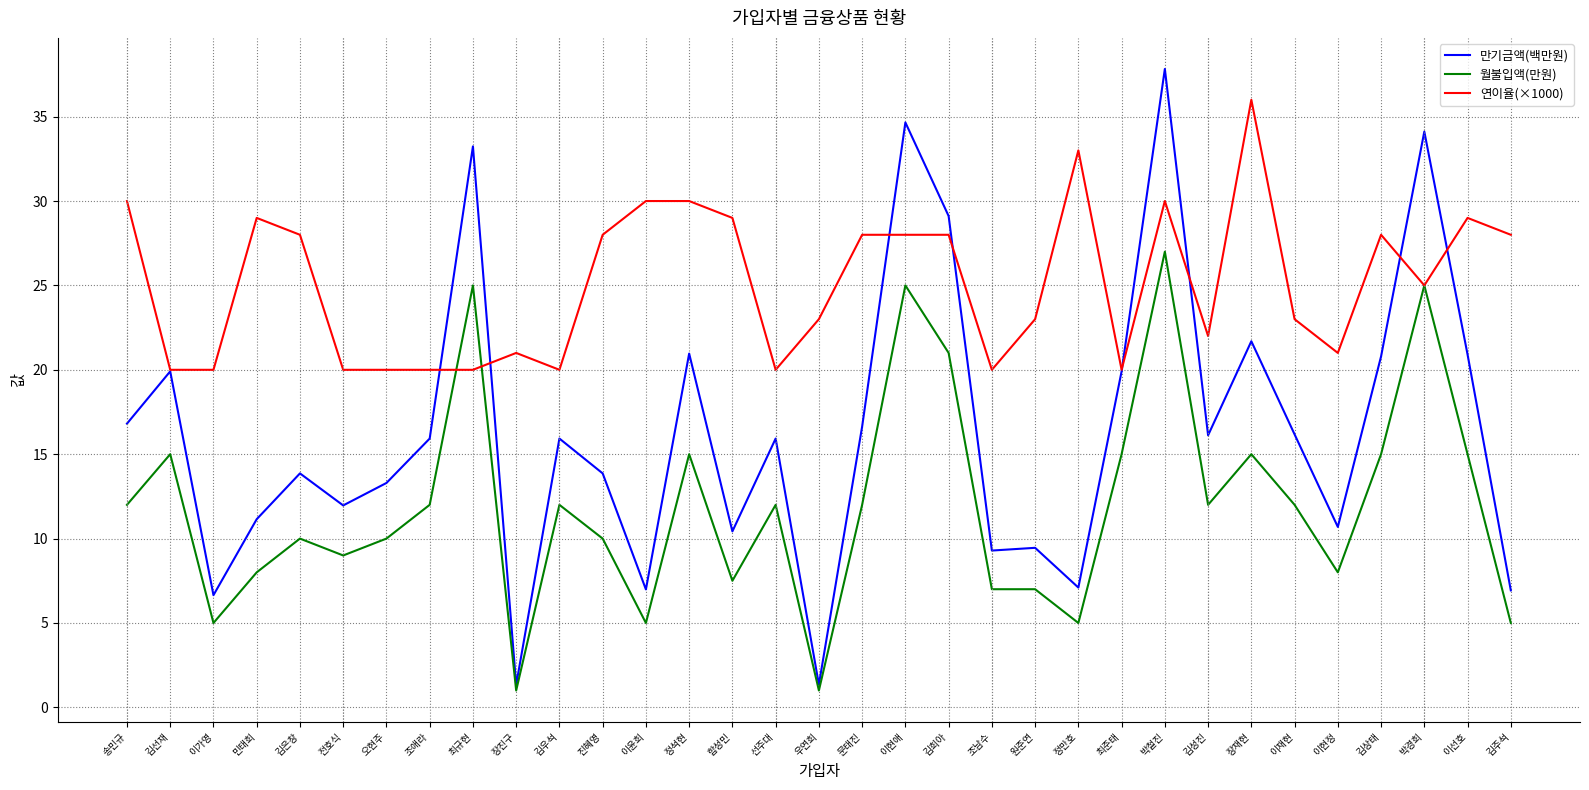

What are all the series names shown in the legend?

만기금액(백만원), 월불입액(만원), 연이율(×1000)